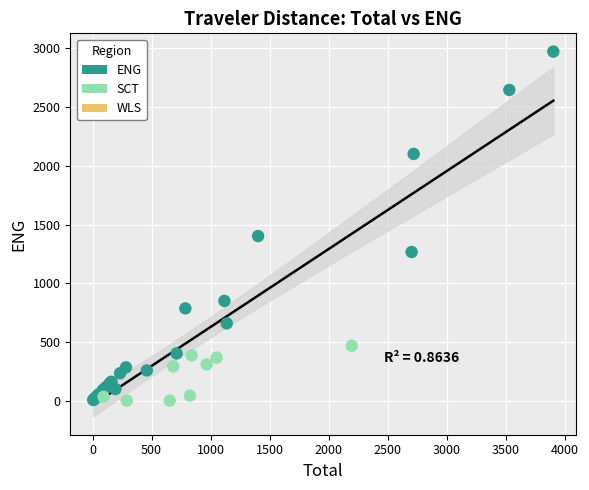

Which series has the widest spread of Y values?

ENG